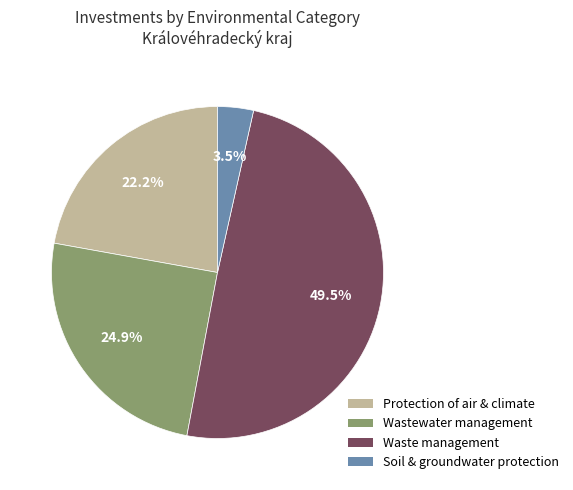

Which category has the smallest portion of the pie?

Soil & groundwater protection